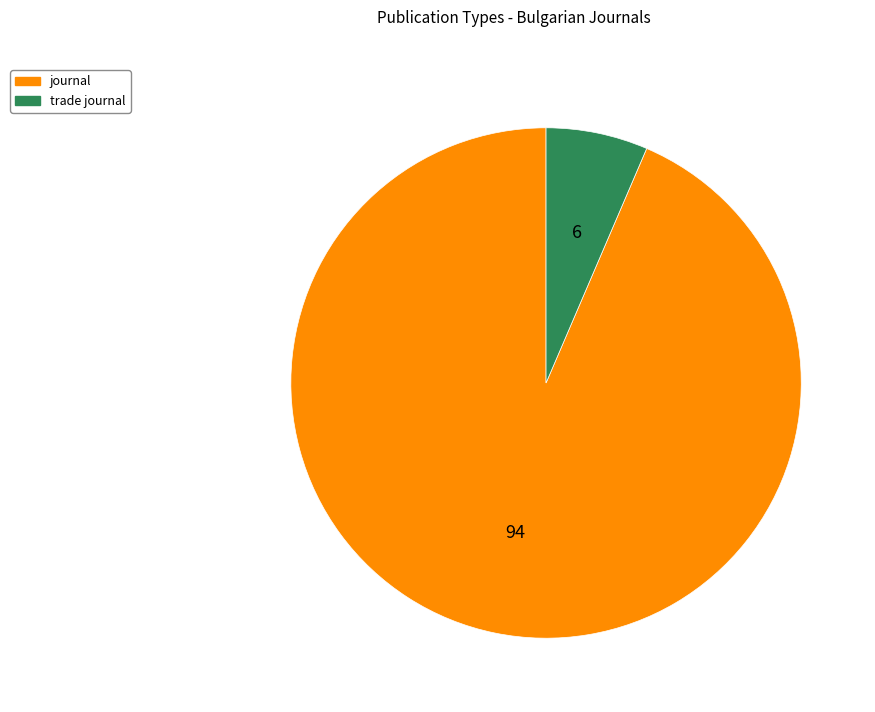

What is the ratio of the value at trade journal to the value at journal?

0.1